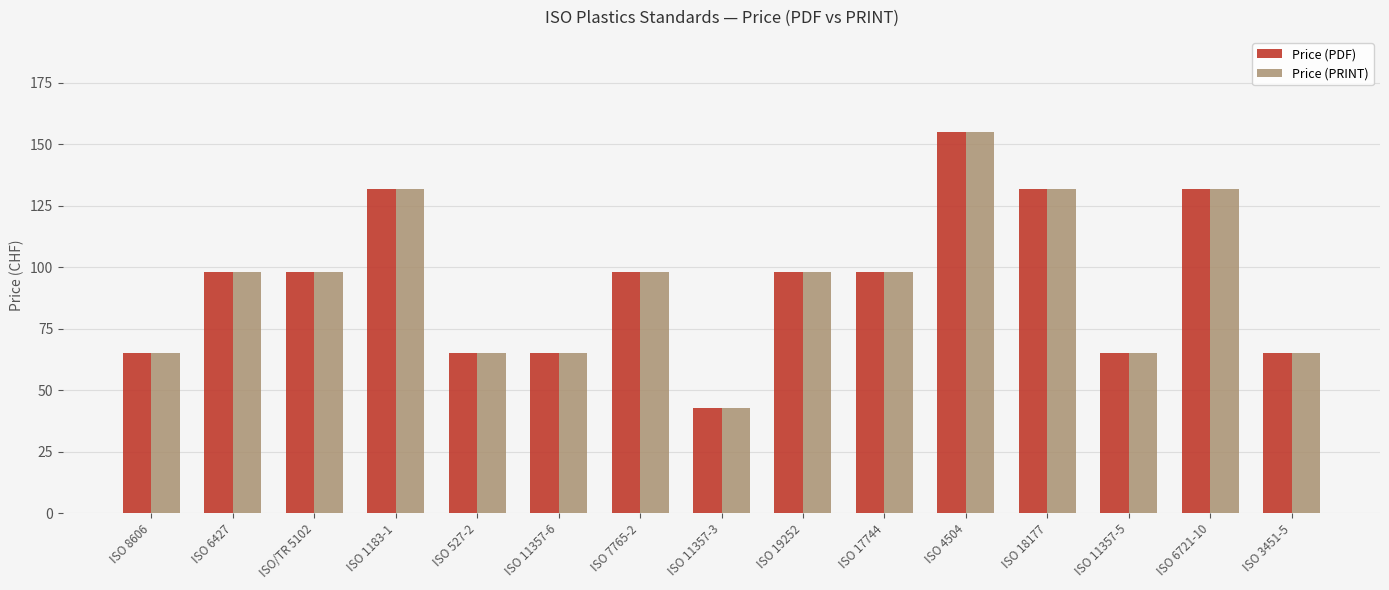

Does the chart contain stacked bars?

No